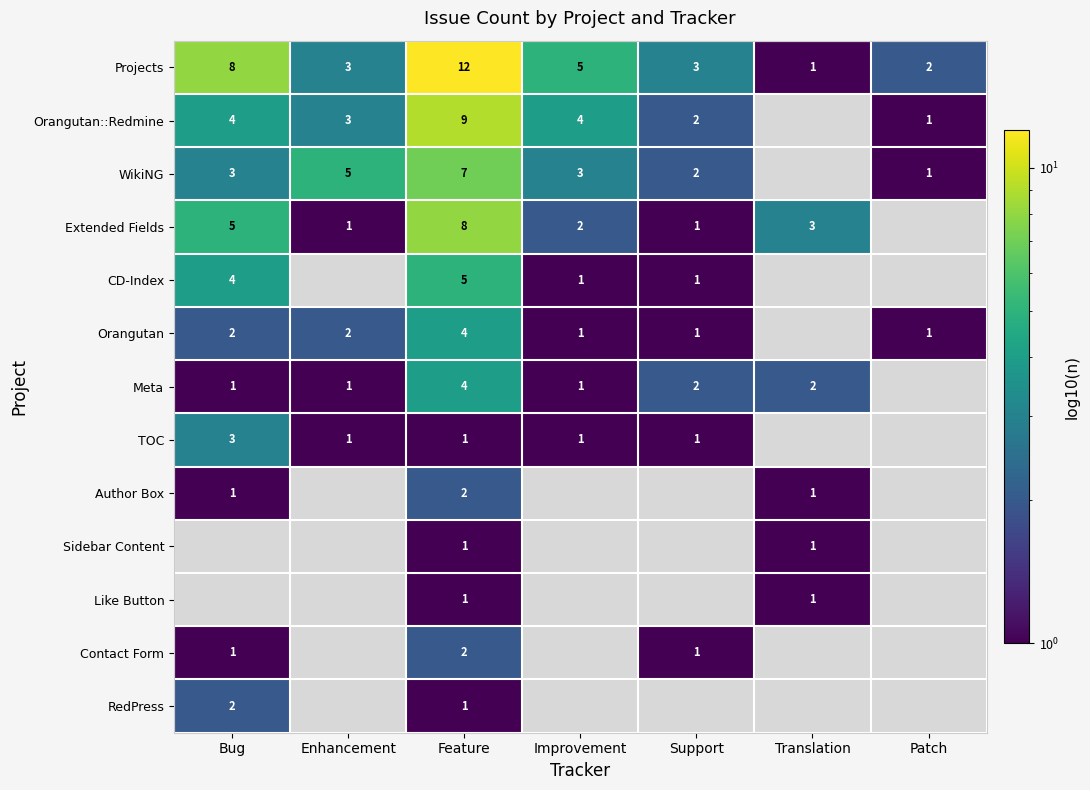

At how many categories does at least one series exceed 11?

1